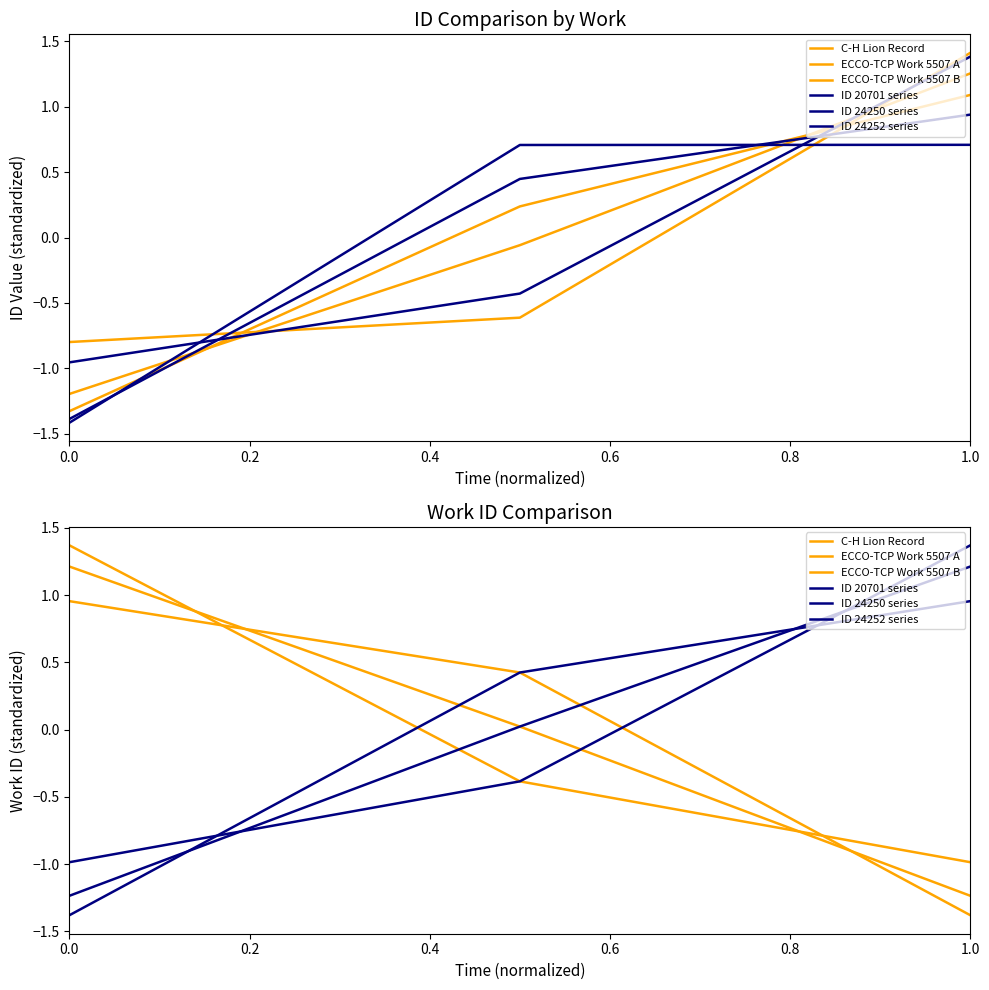

Is it true that ECCO-TCP Work 5507 B equals -2.1 at 1.0?

False